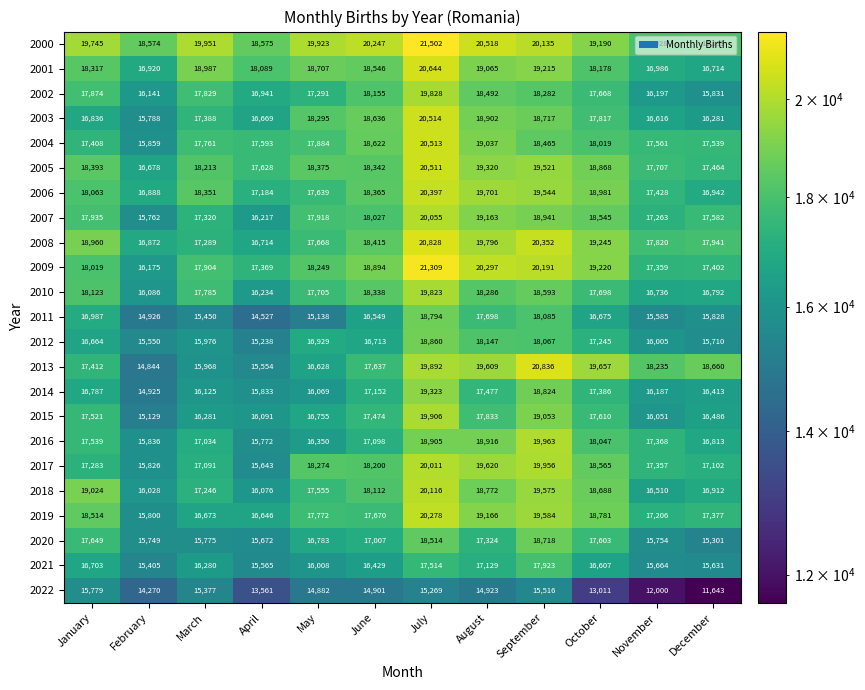

Rank the series by their maximum value, from highest to lowest.

2000, 2009, 2013, 2008, 2001, 2003, 2004, 2005, 2006, 2019, 2018, 2007, 2017, 2016, 2015, 2002, 2010, 2014, 2012, 2011, 2020, 2021, 2022